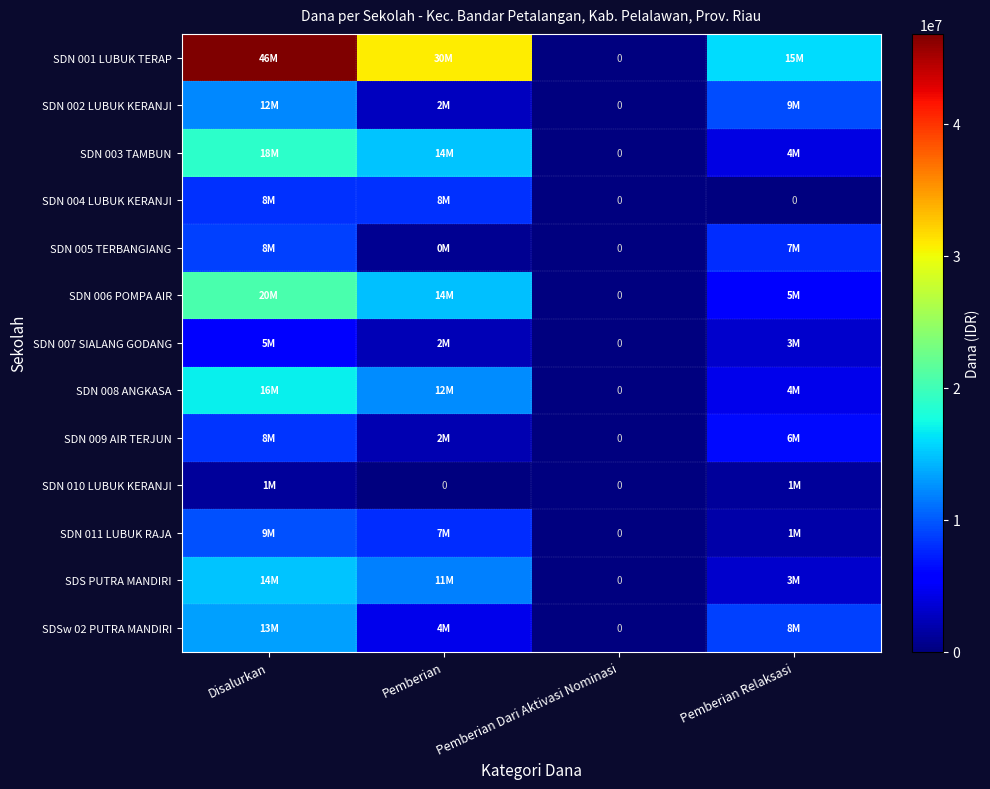

What is the sum of the SDN 002 LUBUK KERANJI values at Disalurkan and Pemberian Dari Aktivasi Nominasi?

12150000